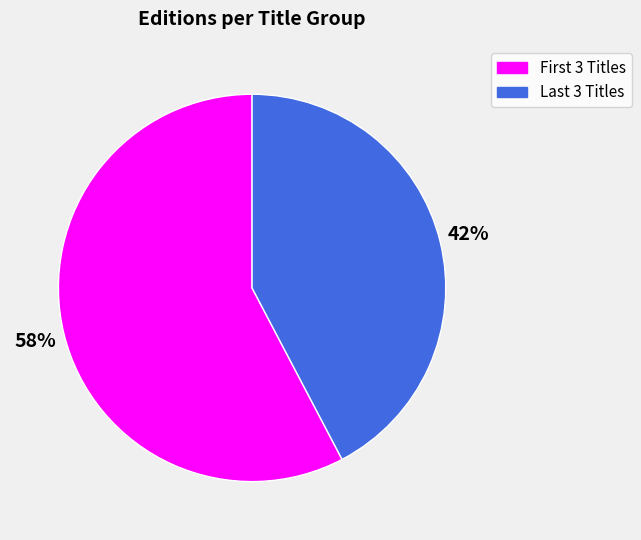

Is there any slice that represents more than half of the pie?

Yes